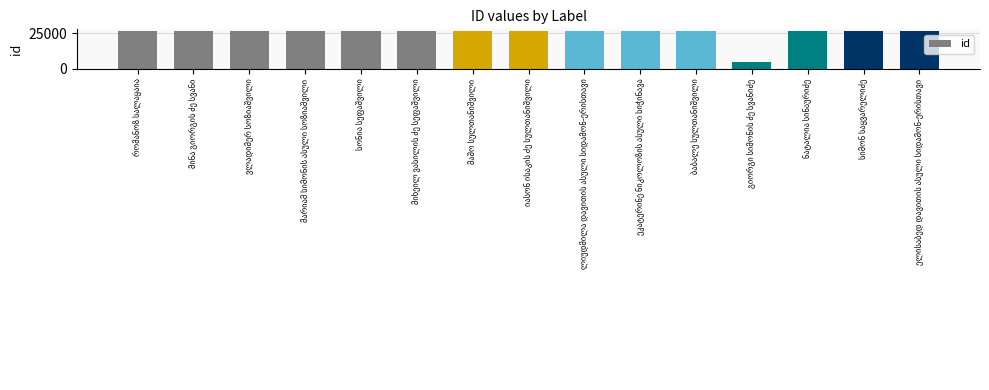

What is the maximum value shown in the chart?

26524